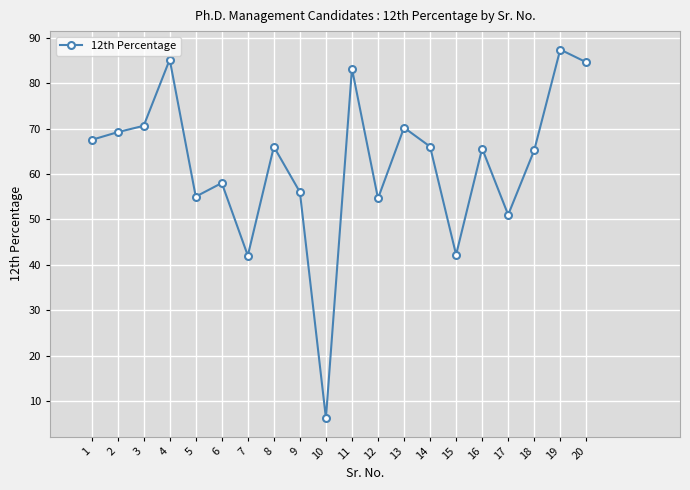

What is the difference between the second highest and second lowest values?

43.2